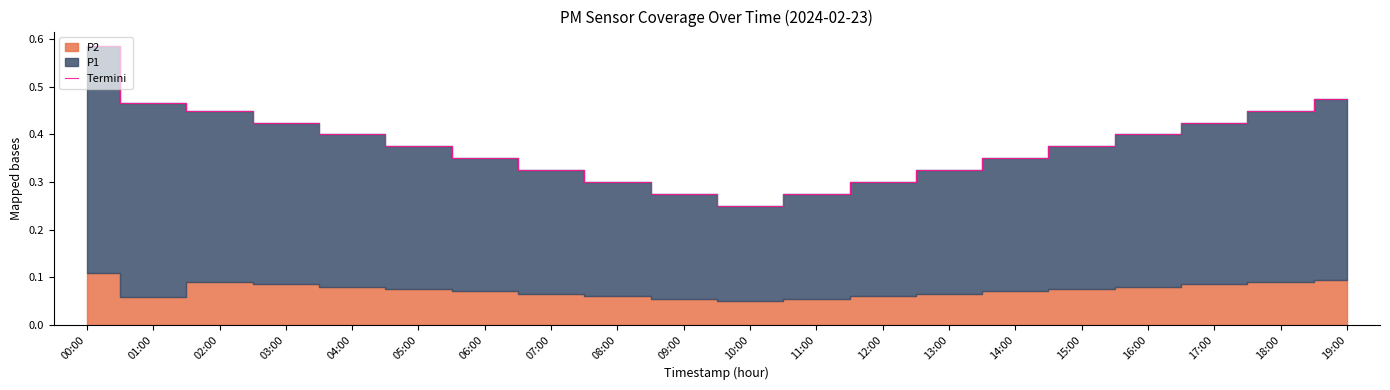

Reading left to right, what are all the values shown in this chart?

0.6	0.5	0.4	0.4	0.4	0.4	0.4	0.3	0.3	0.3	0.2	0.3	0.3	0.3	0.4	0.4	0.4	0.4	0.4	0.5